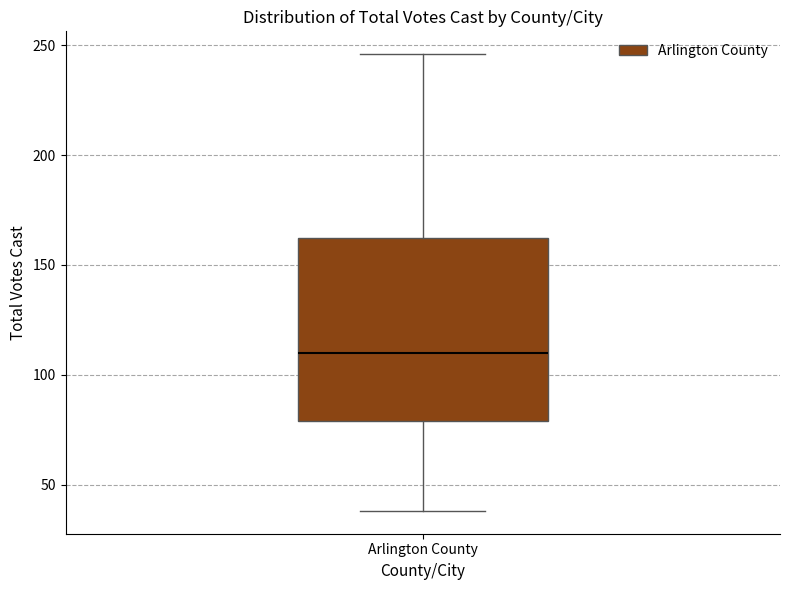

Where does the median line of the box for Arlington County sit on the y-axis? The values are not printed on the chart, so give them approximately, as read against the axis.

110